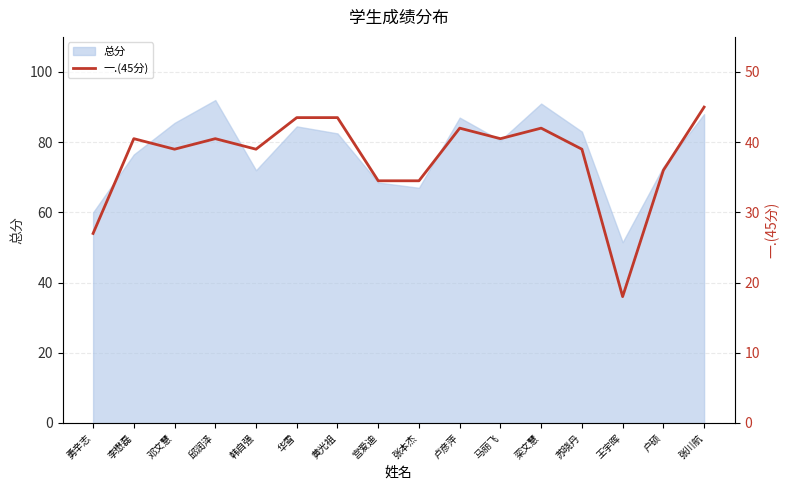

What is the maximum value for 总分?

92.0